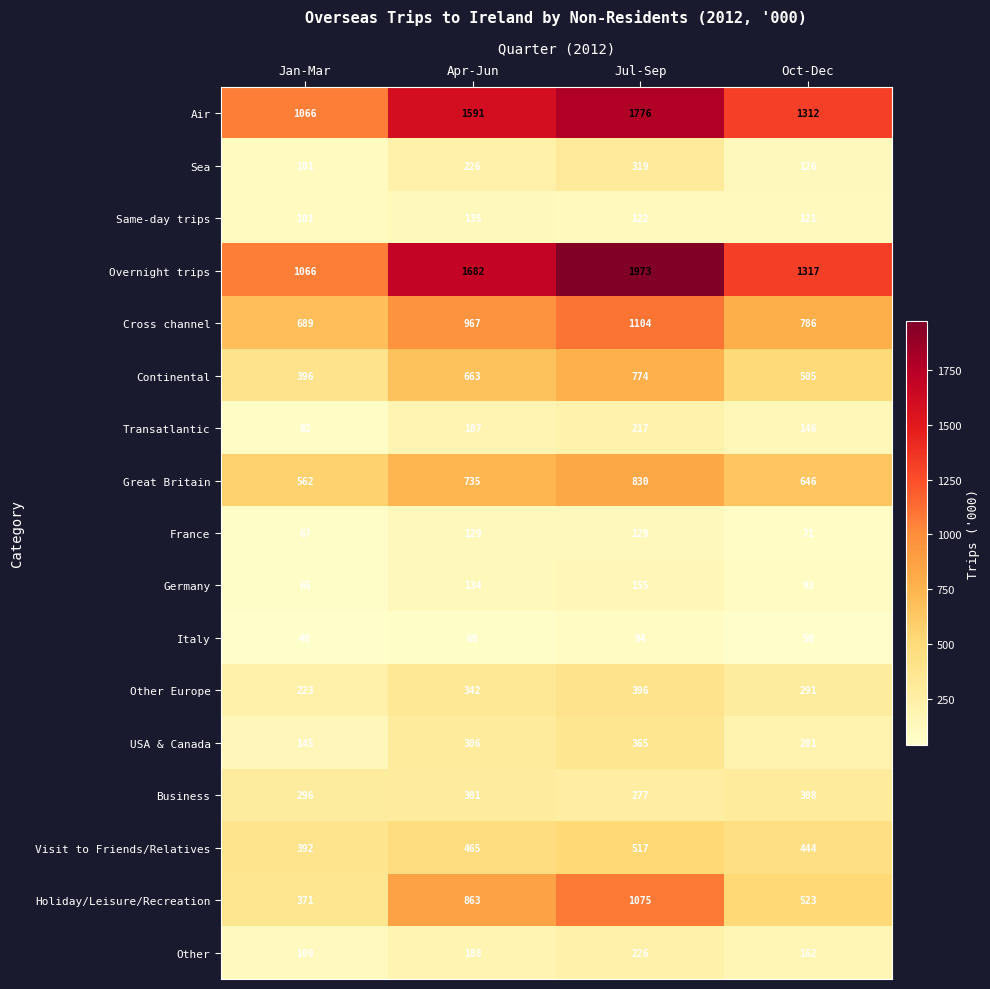

What is the difference between the Business values at Jul-Sep and Jan-Mar?

19